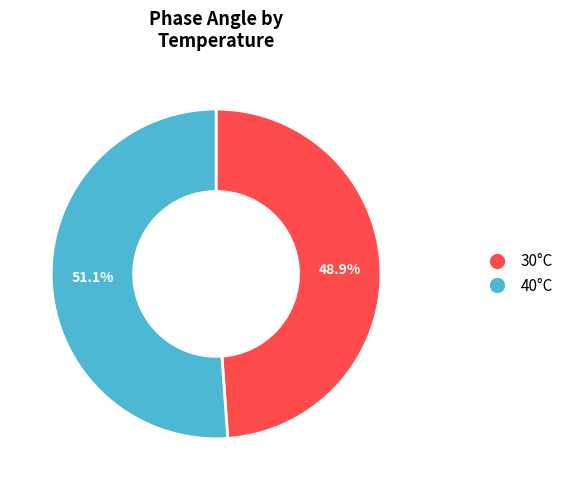

Does any single category account for the majority?

Yes